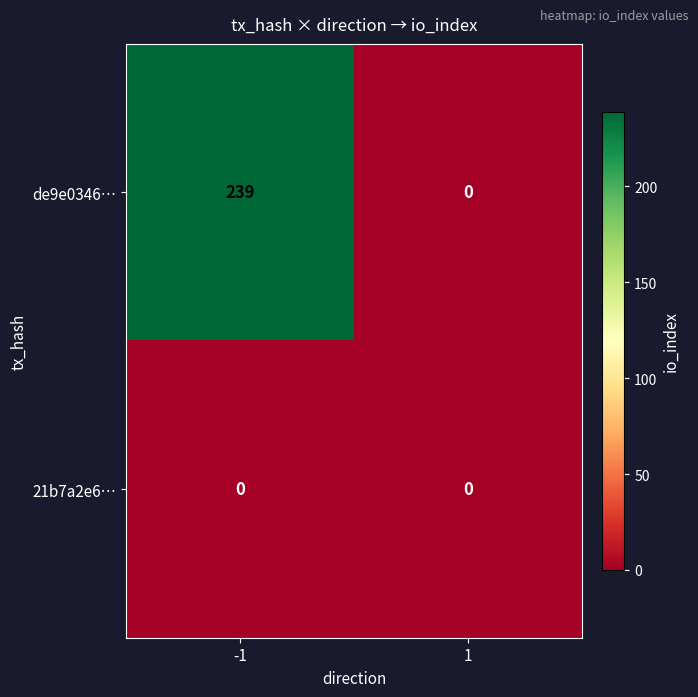

What value does the de9e0346… series have at -1?

239